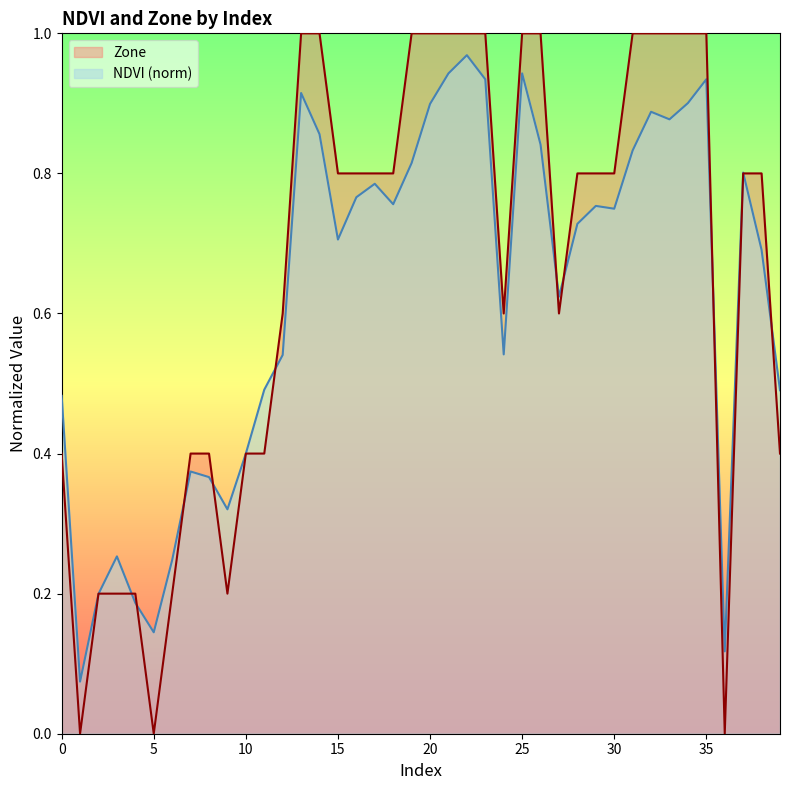

What is the difference between the Zone values at 4 and 17?

0.6